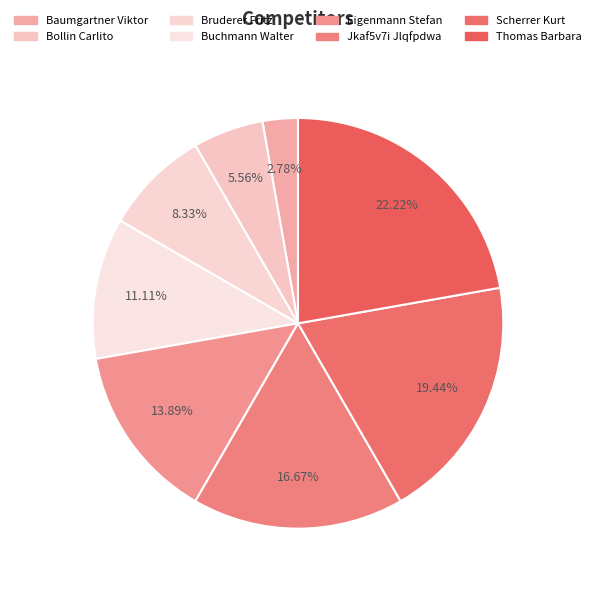

Does any single category account for the majority?

No